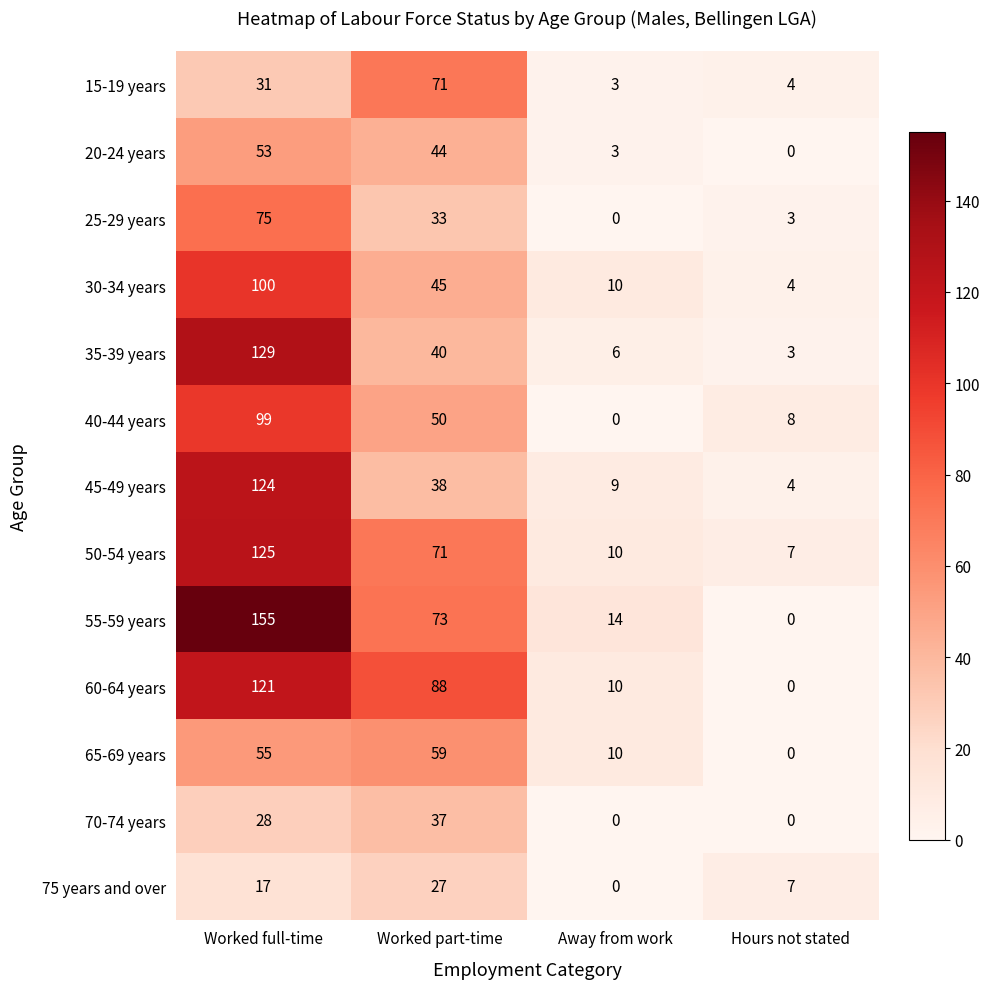

The 30-34 years series shows 10 at Away from work. True or false?

True